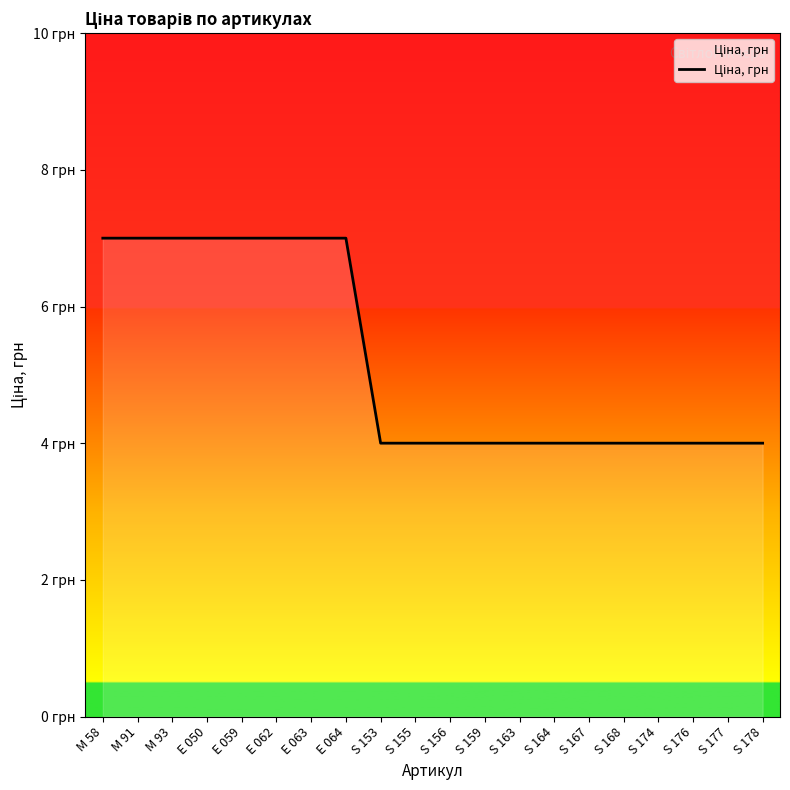

The value at S 156 is 6. True or false?

False